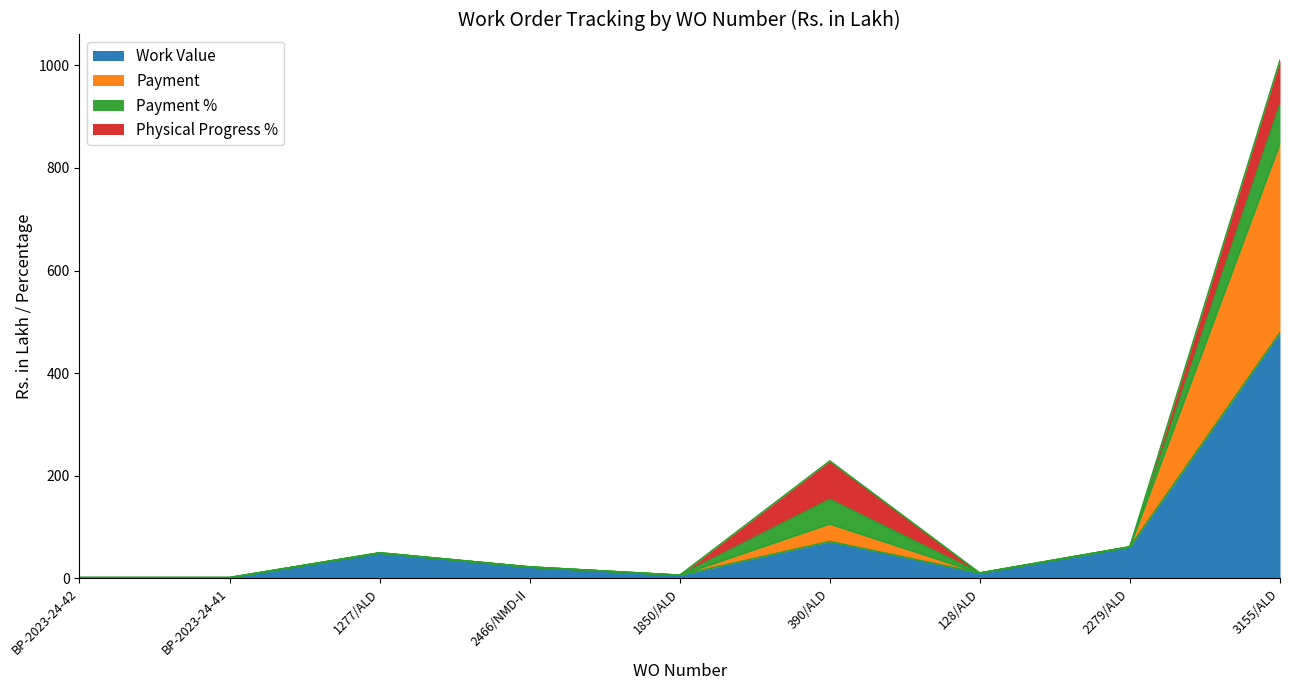

At how many categories does at least one series exceed 266?

1